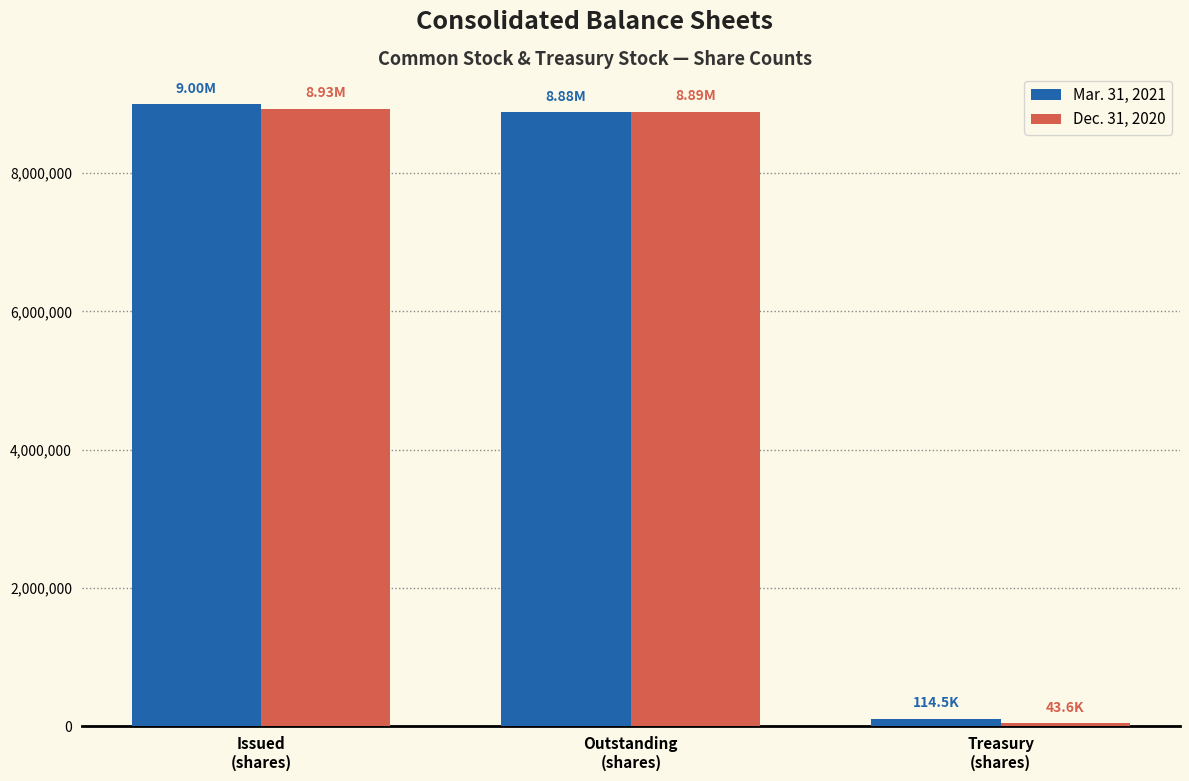

At Outstanding
(shares), list the series in order from smallest to largest.

Mar. 31, 2021, Dec. 31, 2020